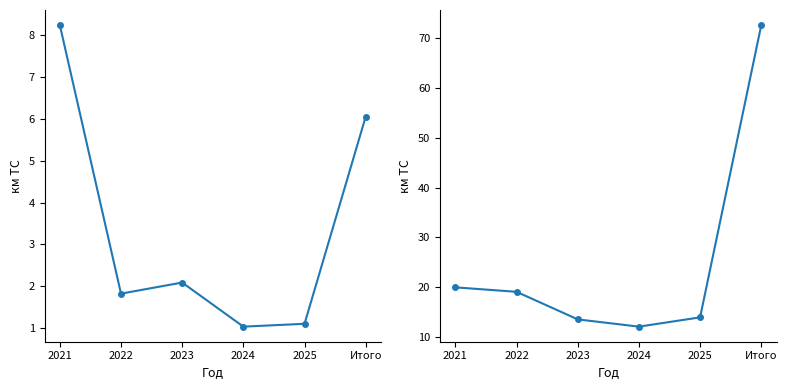

What are all the series names shown in the legend?

Технологическое присоединение, ВСЕГО